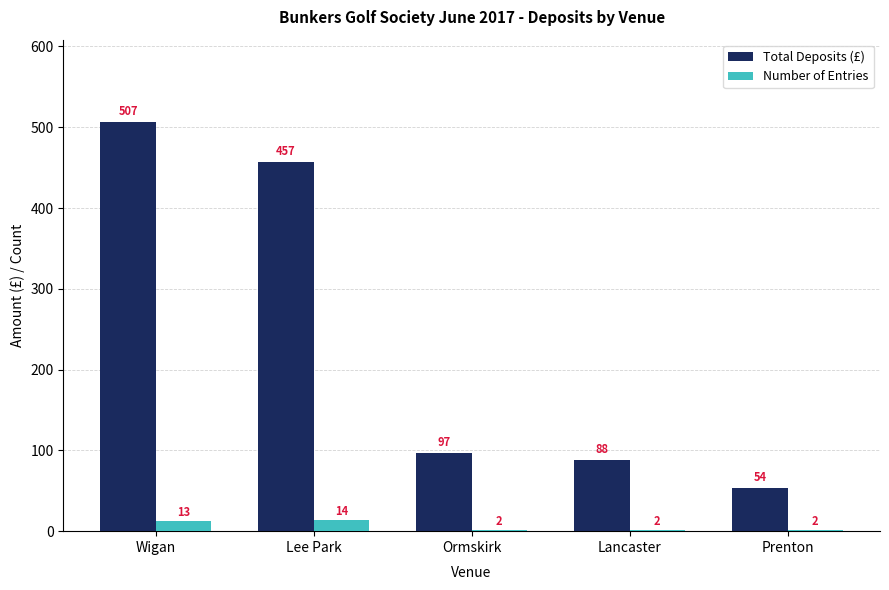

List the labels in order of Total Deposits (£) value, smallest first.

Prenton, Lancaster, Ormskirk, Lee Park, Wigan